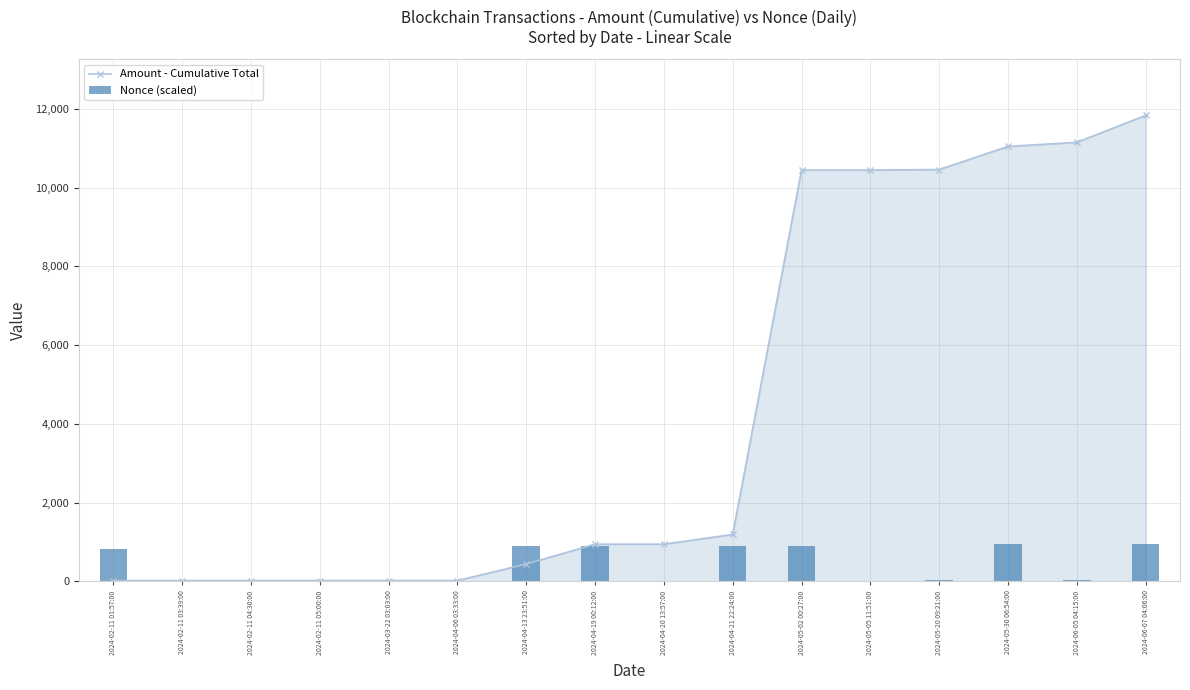

Reading right to left, transcribe all the data shown in this chart.

Amount - Cumulative Total: 2024-06-07 04:06:00=11836.5	2024-06-05 04:15:00=11152.0	2024-05-30 06:54:00=11049.3	2024-05-20 09:21:00=10460.0	2024-05-05 11:51:00=10448.4	2024-05-02 00:27:00=10448.3	2024-04-21 22:24:00=1192.5	2024-04-20 13:57:00=944.7	2024-04-19 00:12:00=944.5	2024-04-13 23:51:00=440.8	2024-04-06 03:33:00=21.2	2024-03-22 03:03:00=21.1	2024-02-11 05:00:00=20.9	2024-02-11 04:30:00=18.9	2024-02-11 03:39:00=18.9	2024-02-11 01:57:00=18.9
Nonce (scaled): 2024-06-07 04:06:00=946.9	2024-06-05 04:15:00=25.6	2024-05-30 06:54:00=940.9	2024-05-20 09:21:00=23.1	2024-05-05 11:51:00=21.0	2024-05-02 00:27:00=909.9	2024-04-21 22:24:00=901.2	2024-04-20 13:57:00=17.3	2024-04-19 00:12:00=897.6	2024-04-13 23:51:00=892.1	2024-04-06 03:33:00=15.2	2024-03-22 03:03:00=13.5	2024-02-11 05:00:00=0.0	2024-02-11 04:30:00=0.0	2024-02-11 03:39:00=0.0	2024-02-11 01:57:00=830.4